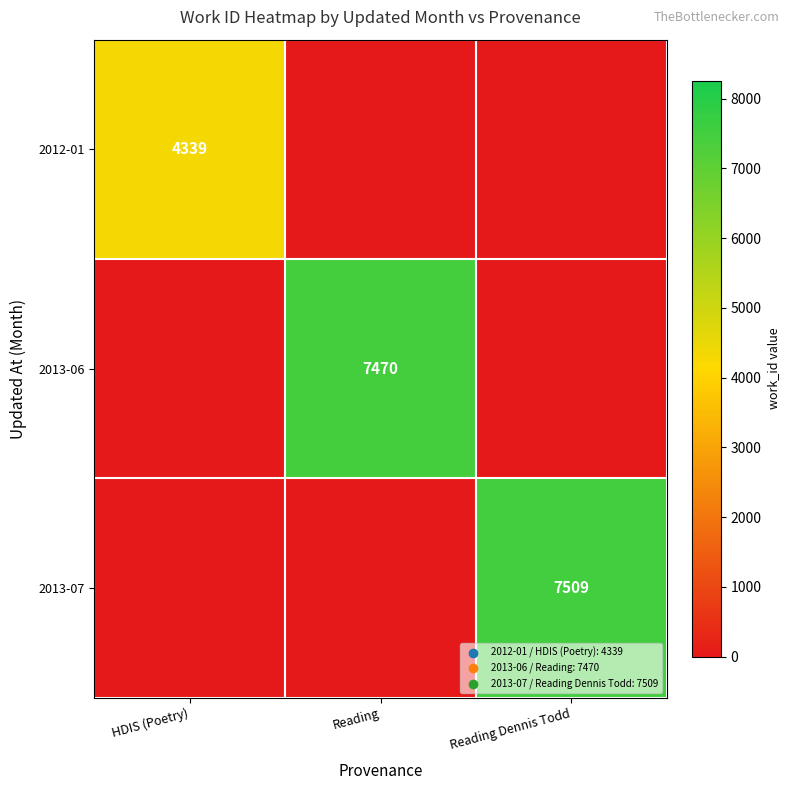

What is the difference between the highest and lowest values at Reading?

7470